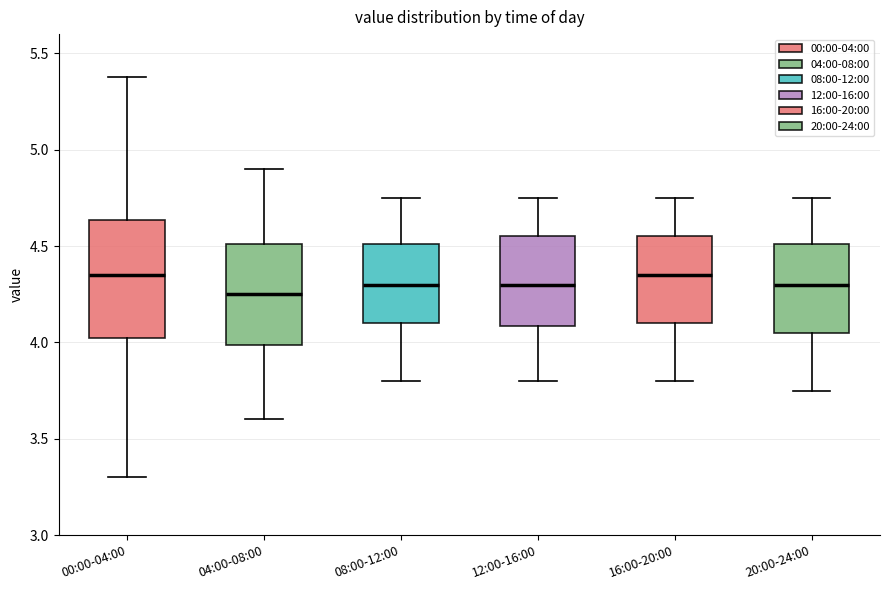

Where is the upper edge of the box for 16:00-20:00 on the y-axis? The values are not printed on the chart, so give them approximately, as read against the axis.

4.55